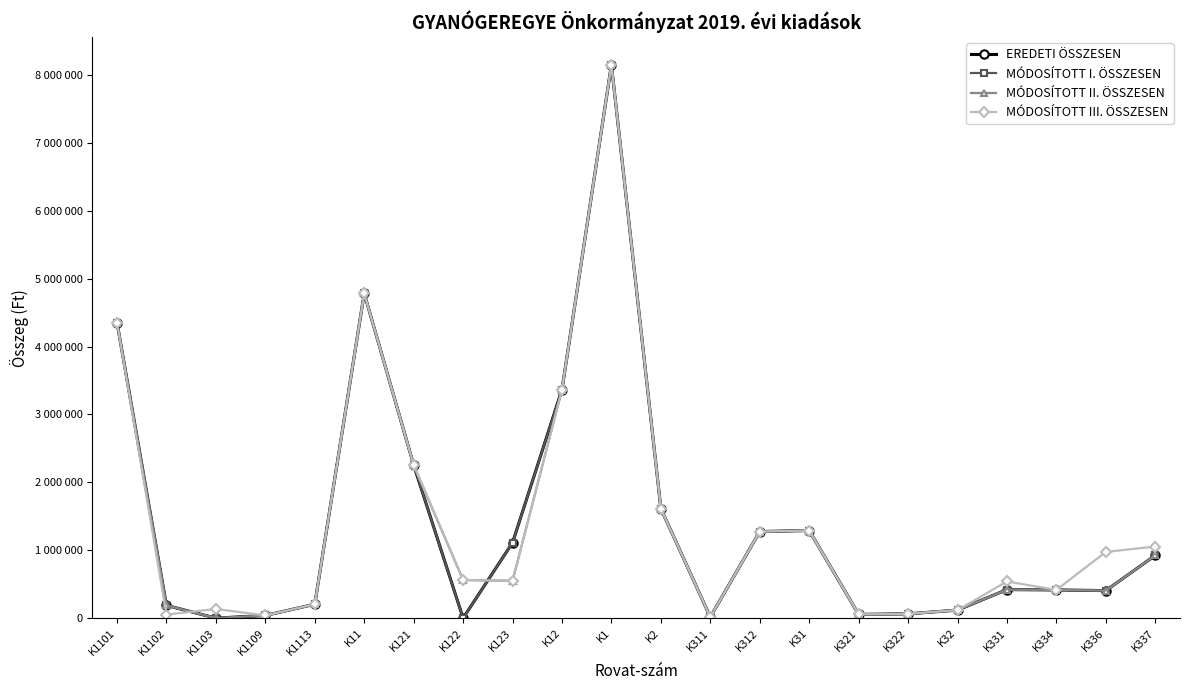

Does the chart have visible grid lines?

No